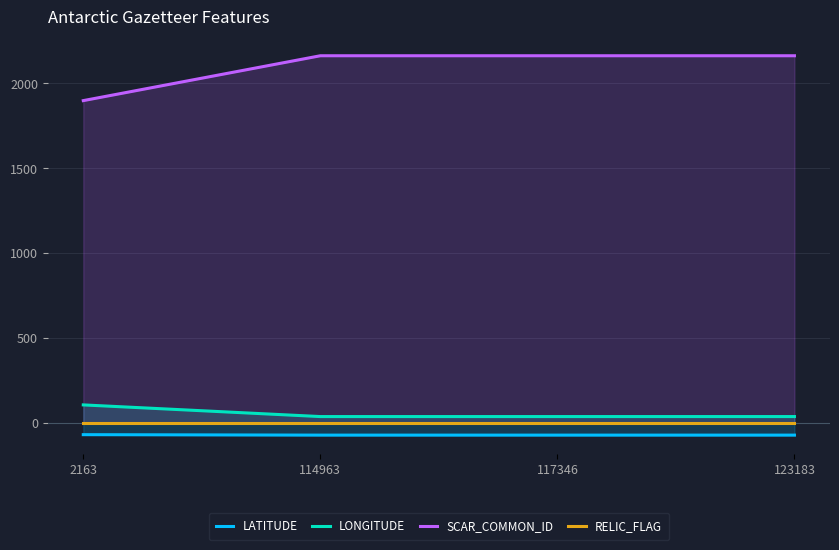

Reading left to right, transcribe all the data shown in this chart.

LATITUDE: 2163=-66.8	114963=-69.4	117346=-69.4	123183=-69.4
LONGITUDE: 2163=108.4	114963=39.8	117346=39.8	123183=39.8
SCAR_COMMON_ID: 2163=1899.0	114963=2163.0	117346=2163.0	123183=2163.0
RELIC_FLAG: 2163=0.0	114963=0.0	117346=0.0	123183=0.0